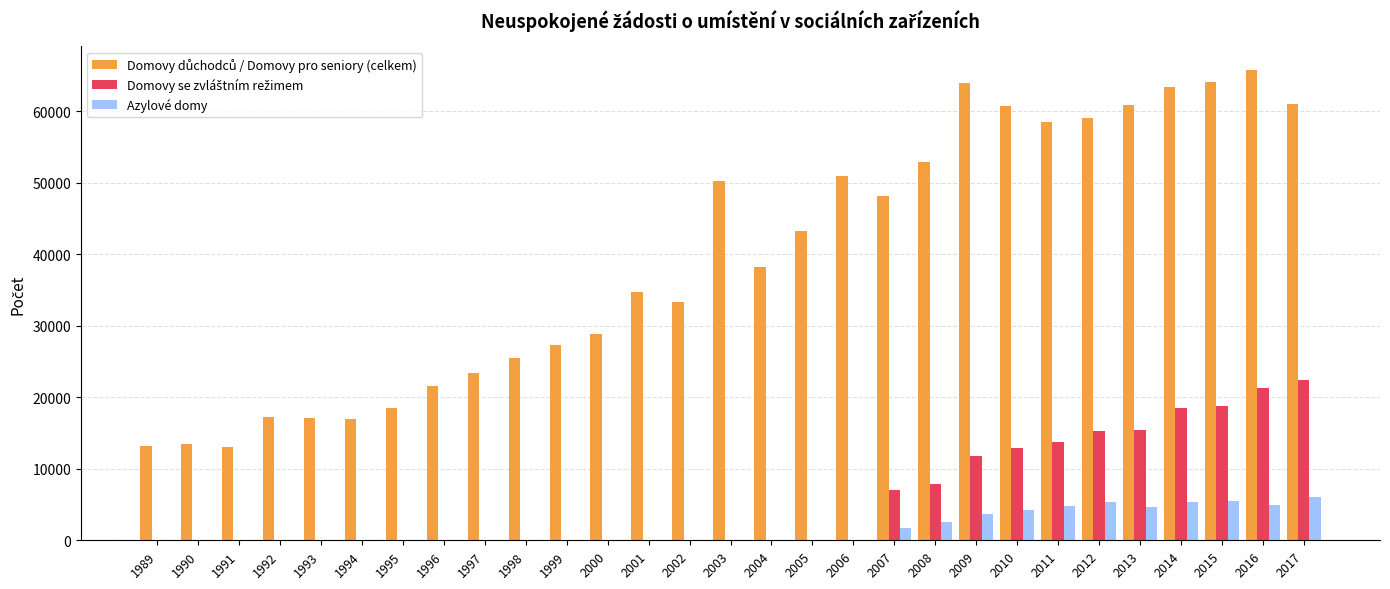

True or false: Azylové domy has a value of 4766 at 2011.

True